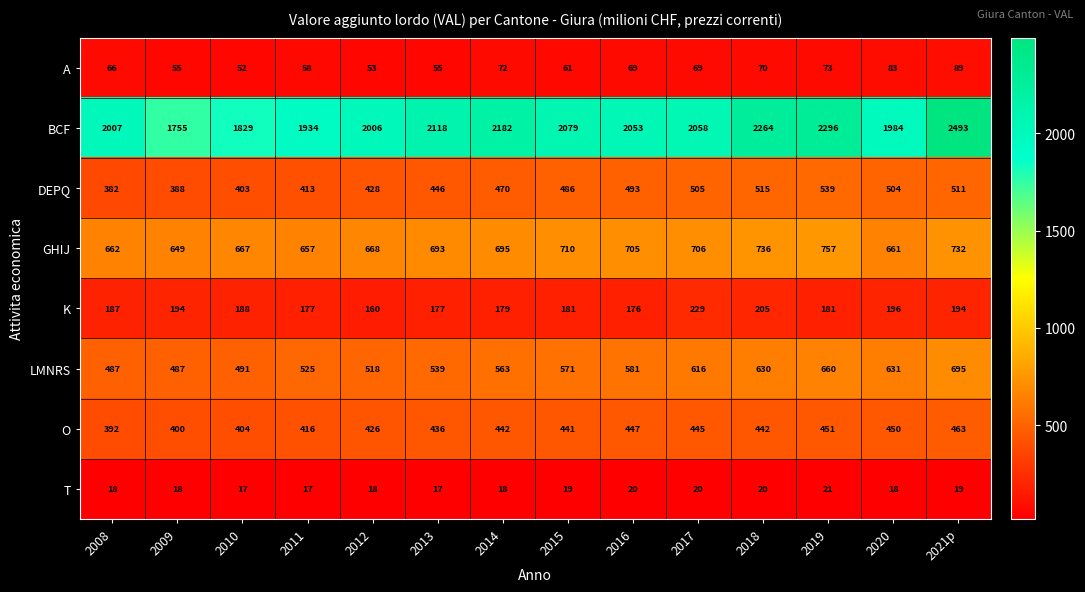

Is it true that LMNRS equals 883 at 2014?

False